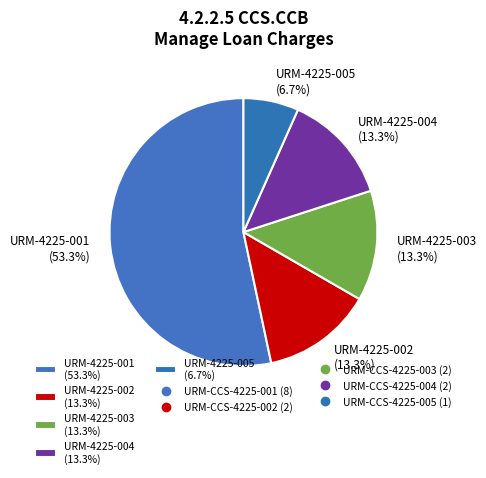

Which category has the biggest portion of the pie?

URM-4225-001 (53.3%)